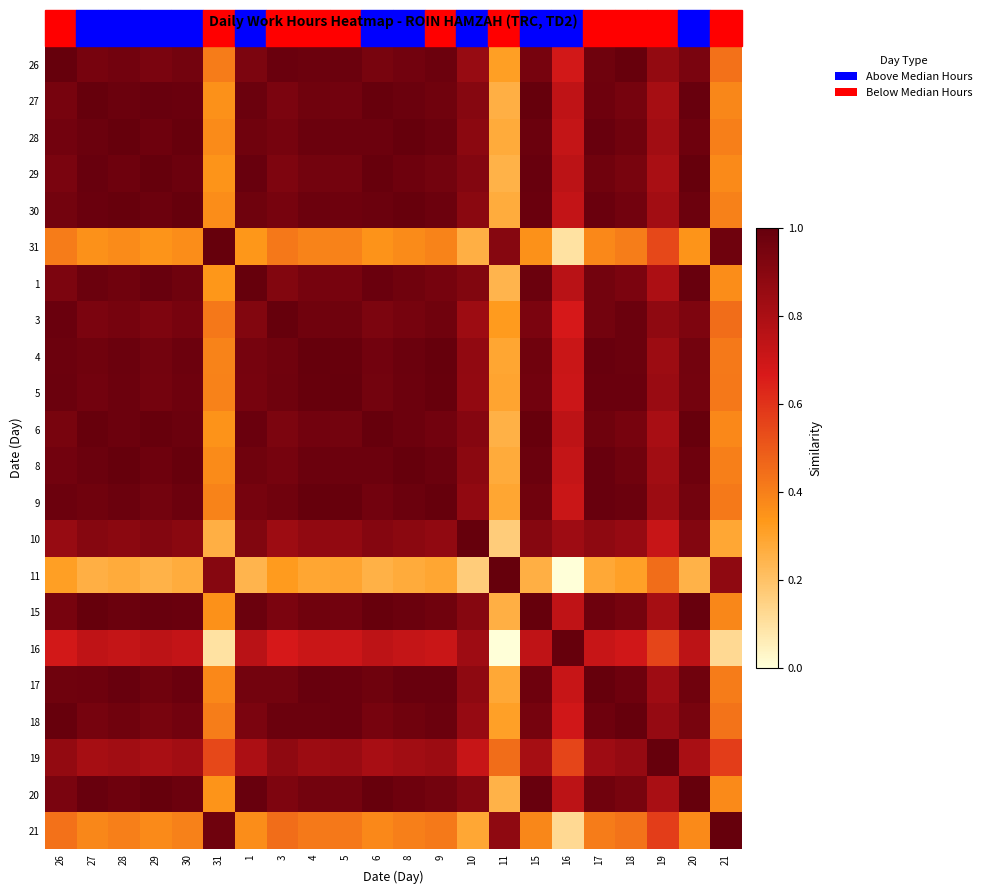

Count the number of categories in the chart.

22